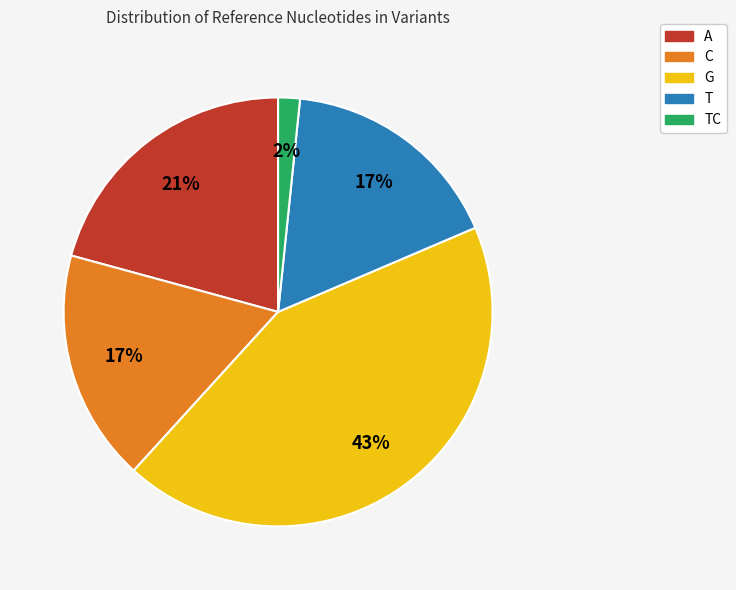

What is the largest slice in the pie chart?

G